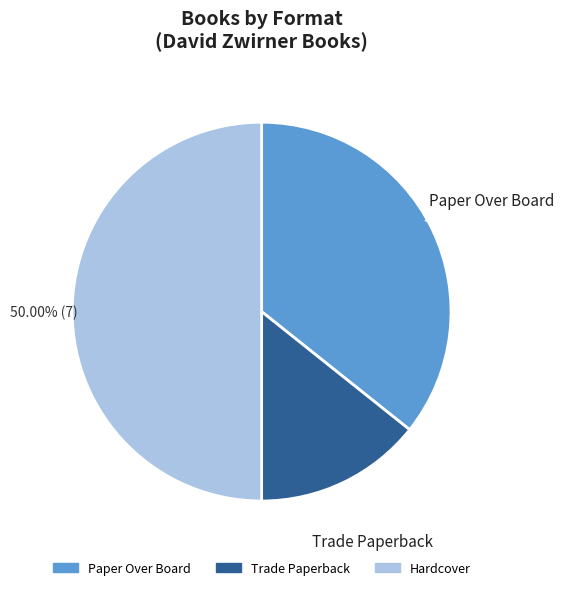

To the nearest percent, what is the combined percentage of Paper Over Board and Trade Paperback?

50%